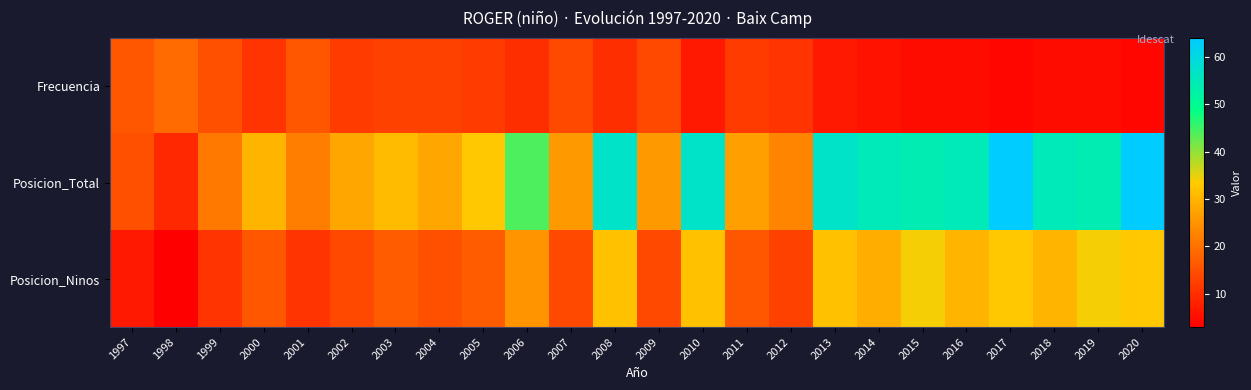

List the series in order of their peak value, lowest first.

Frecuencia, Posicion_Ninos, Posicion_Total